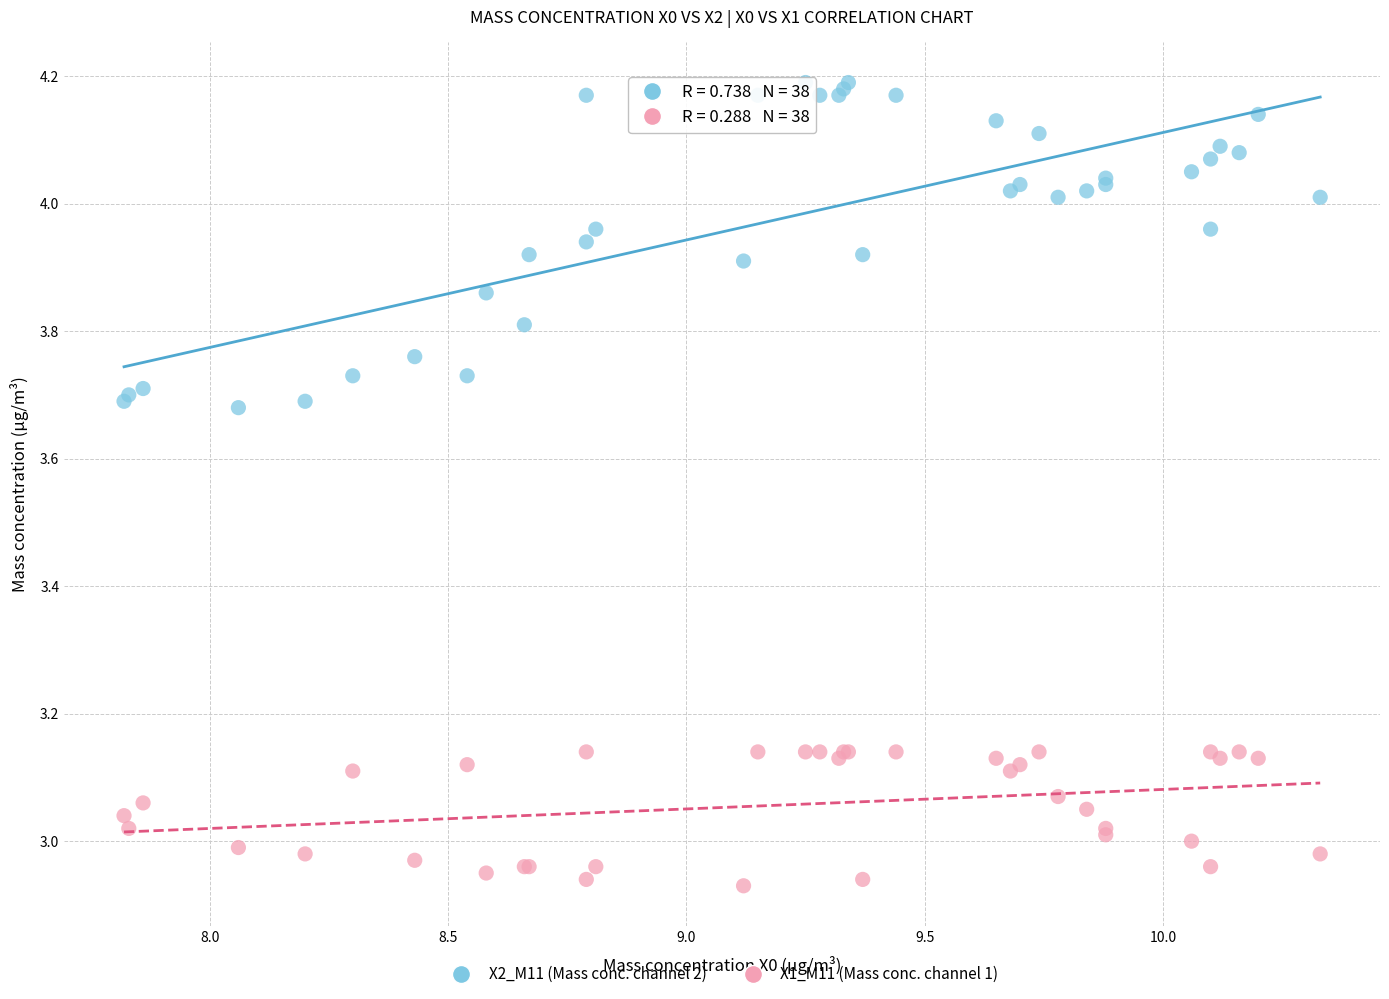

Which series has the widest spread of Y values?

X2_M11 (Mass conc. channel 2)